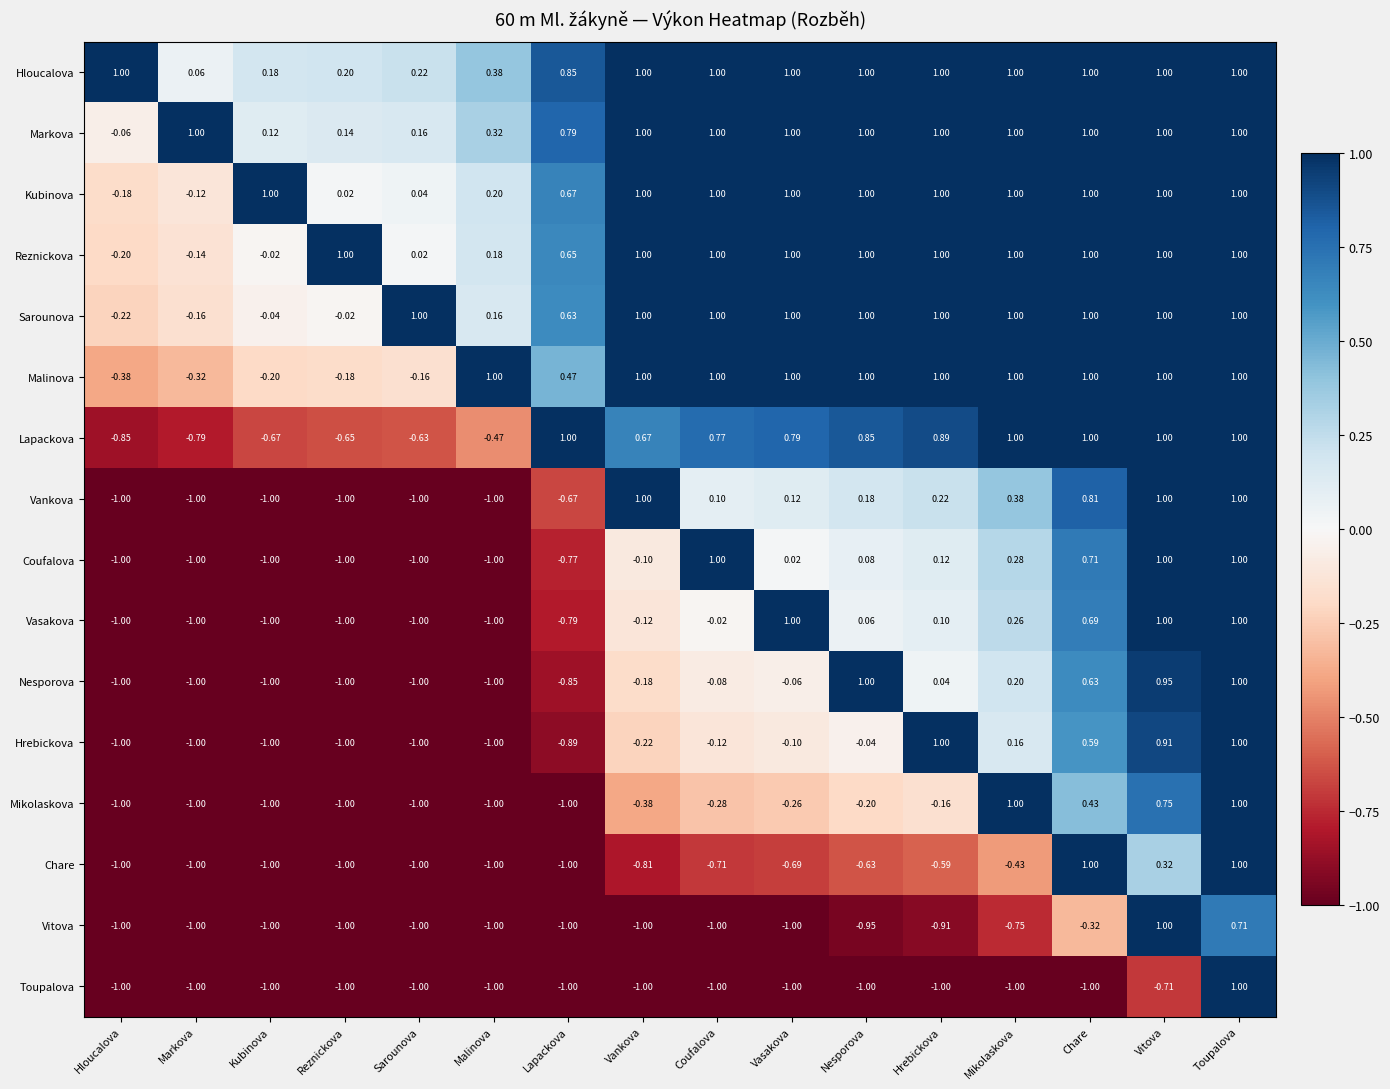

Between Sarounova and Vasakova, which series saw the biggest shift?

Vasakova